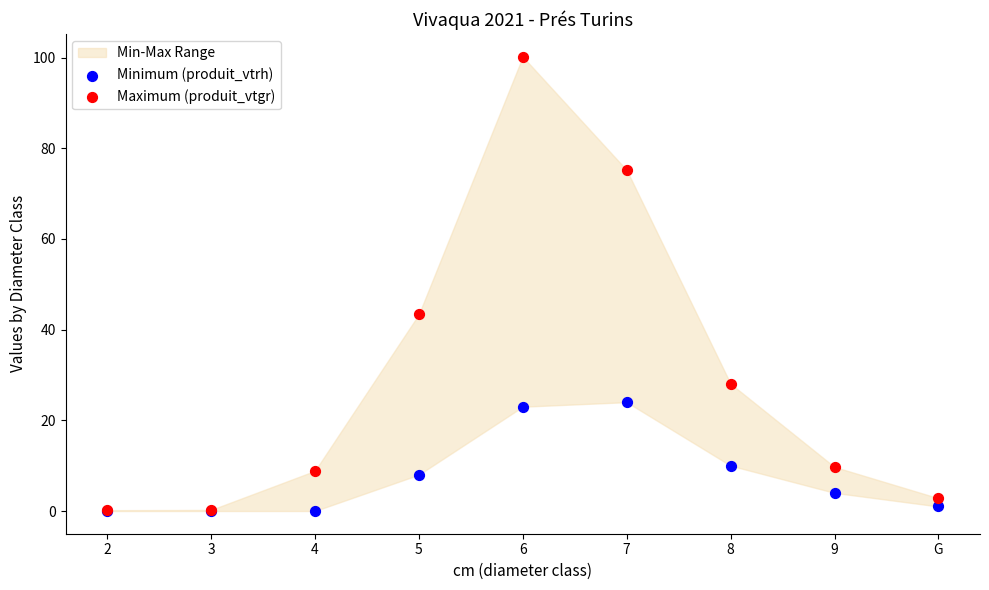

In the Maximum (produit_vtgr) series, what Y value is closest to 50?

43.4